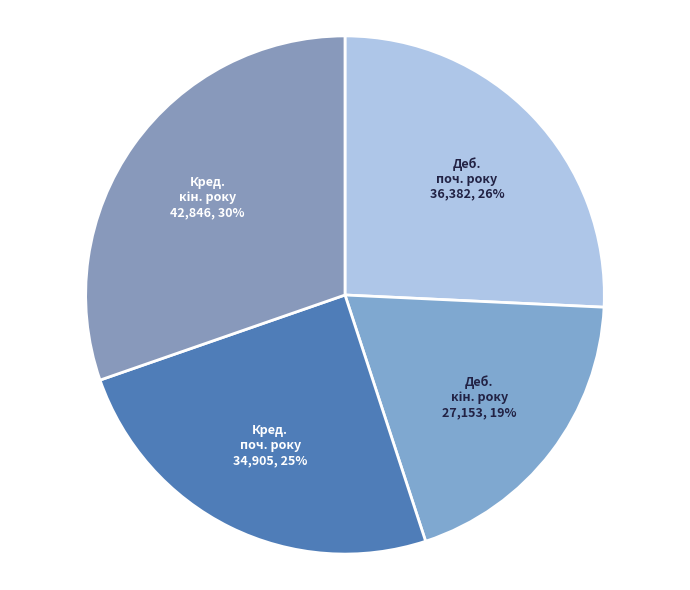

Count the number of slices in the pie.

4